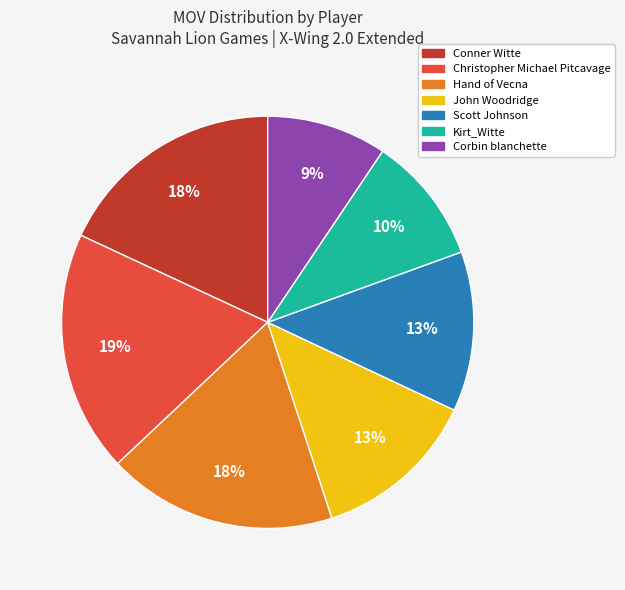

Is the sum of Christopher Michael Pitcavage and Scott Johnson greater than half?

No